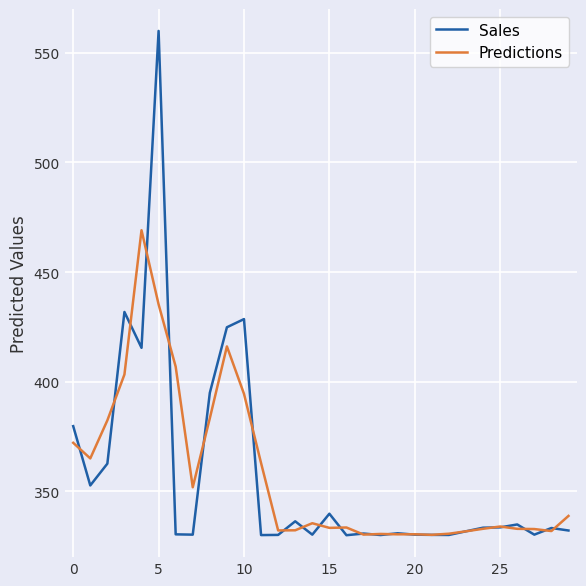

How many values in the Predictions series exceed 333?

17